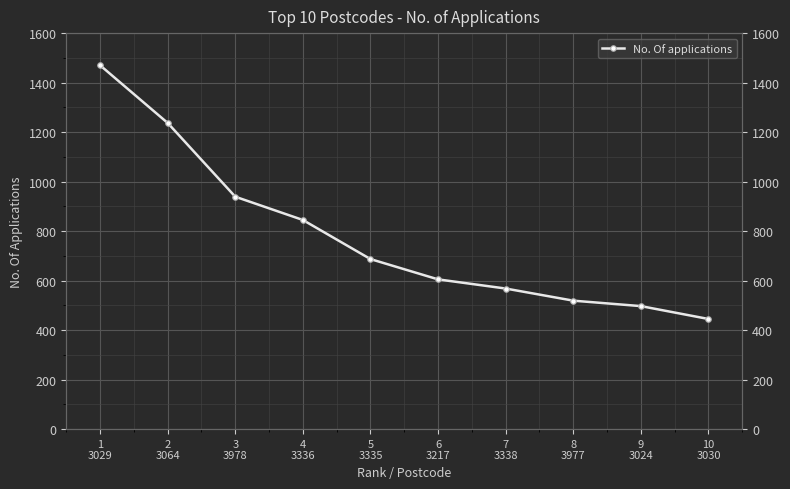

Does the chart display data point markers on the line(s)?

Yes